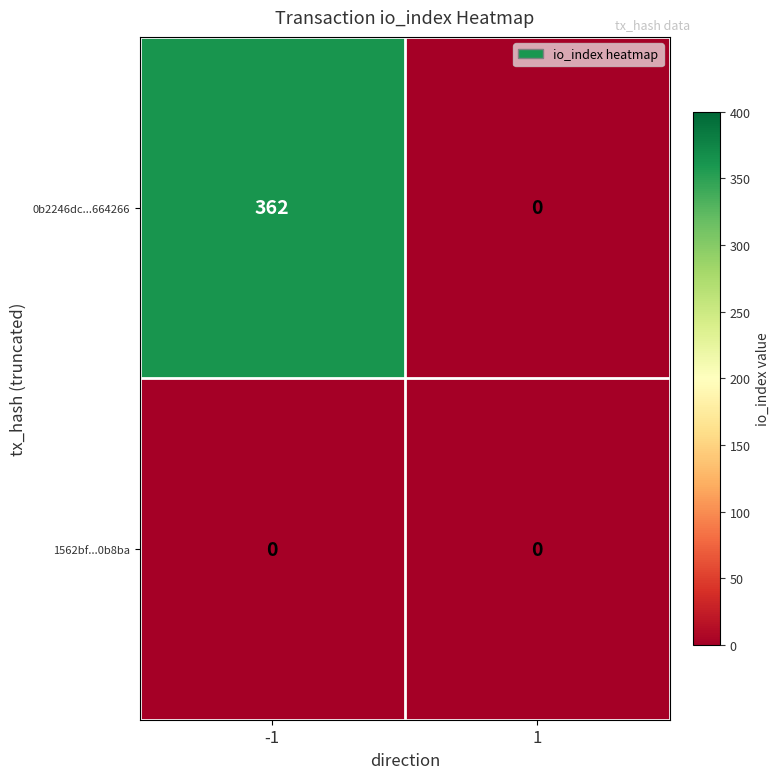

Rank the categories by 0b2246dc...664266 value from highest to lowest.

-1, 1